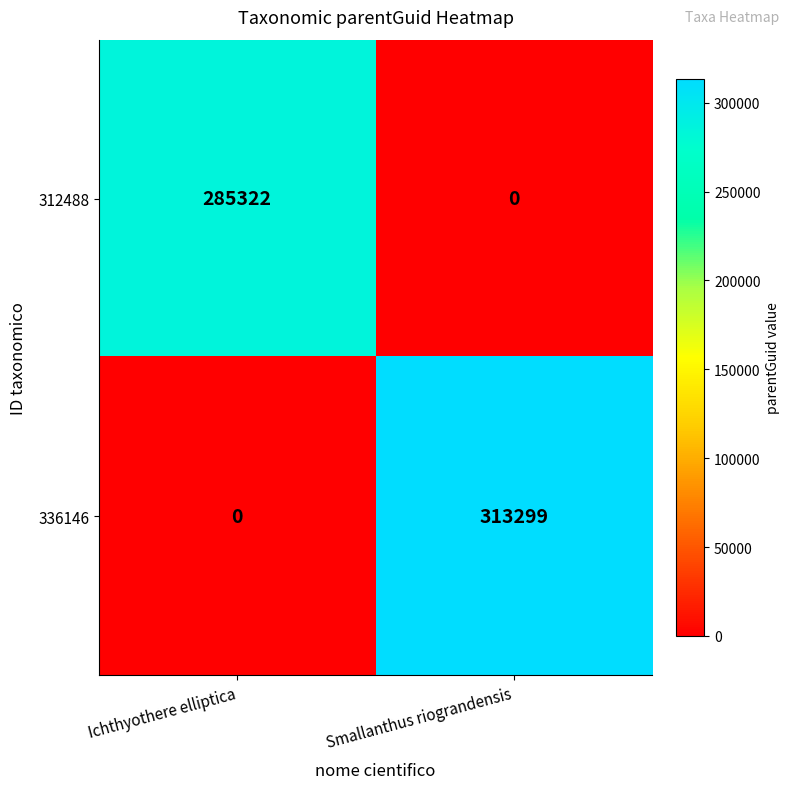

Which category has the highest value across all series?

Smallanthus riograndensis